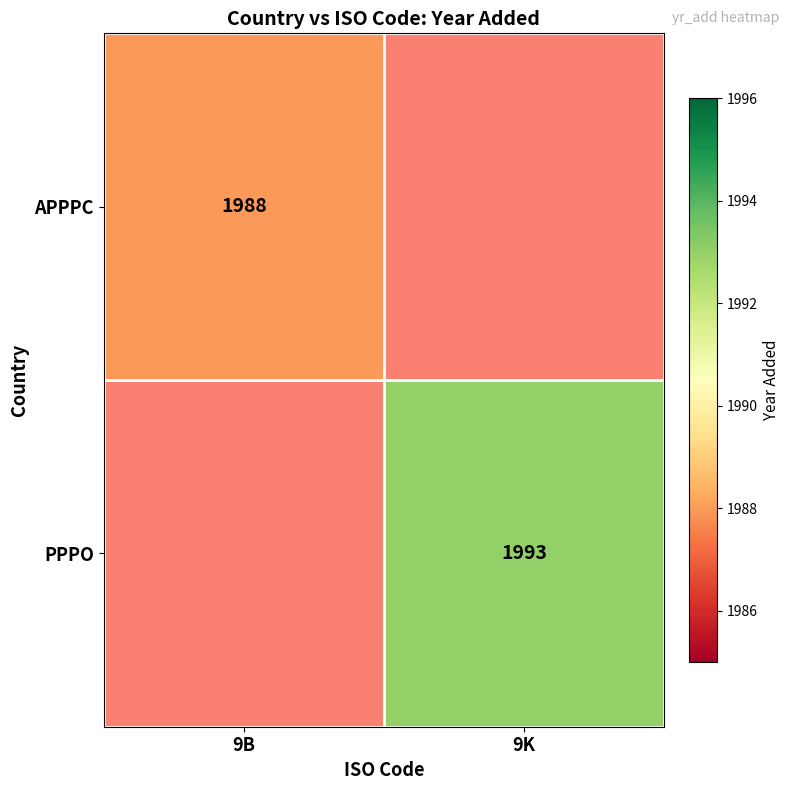

Is it true that APPPC equals 994 at 9B?

False